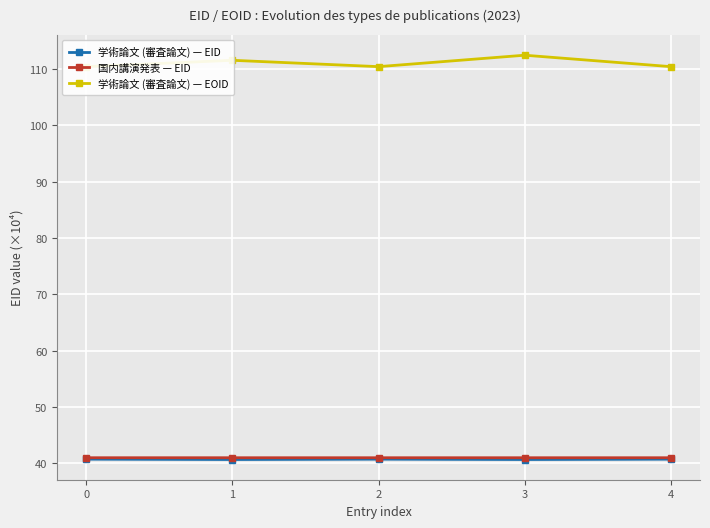

What is the sum of all 学術論文 (審査論文) — EID values?

203.7